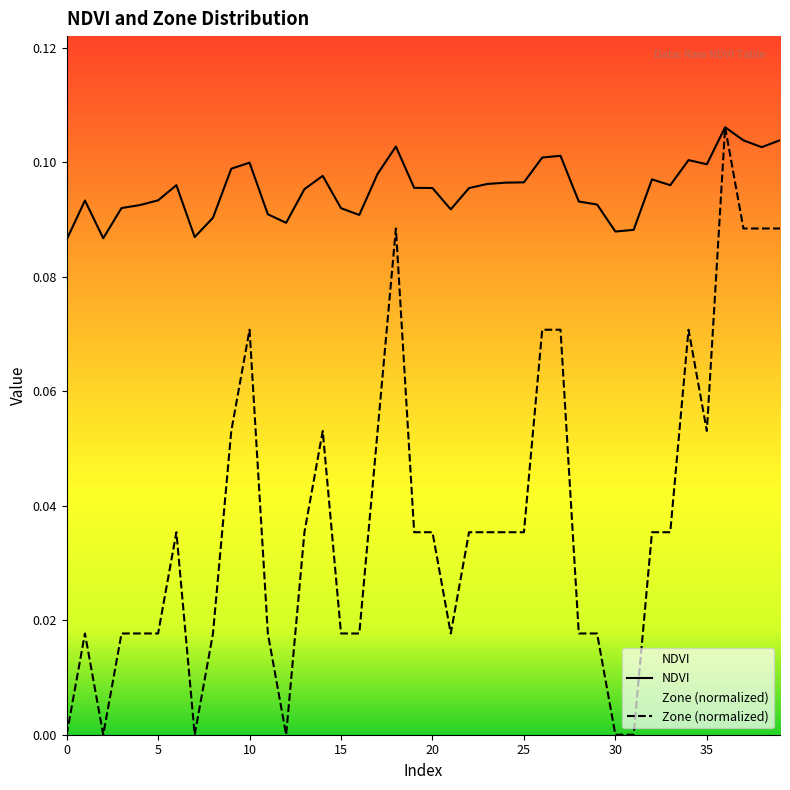

At 28, list the series in order from smallest to largest.

Zone, NDVI